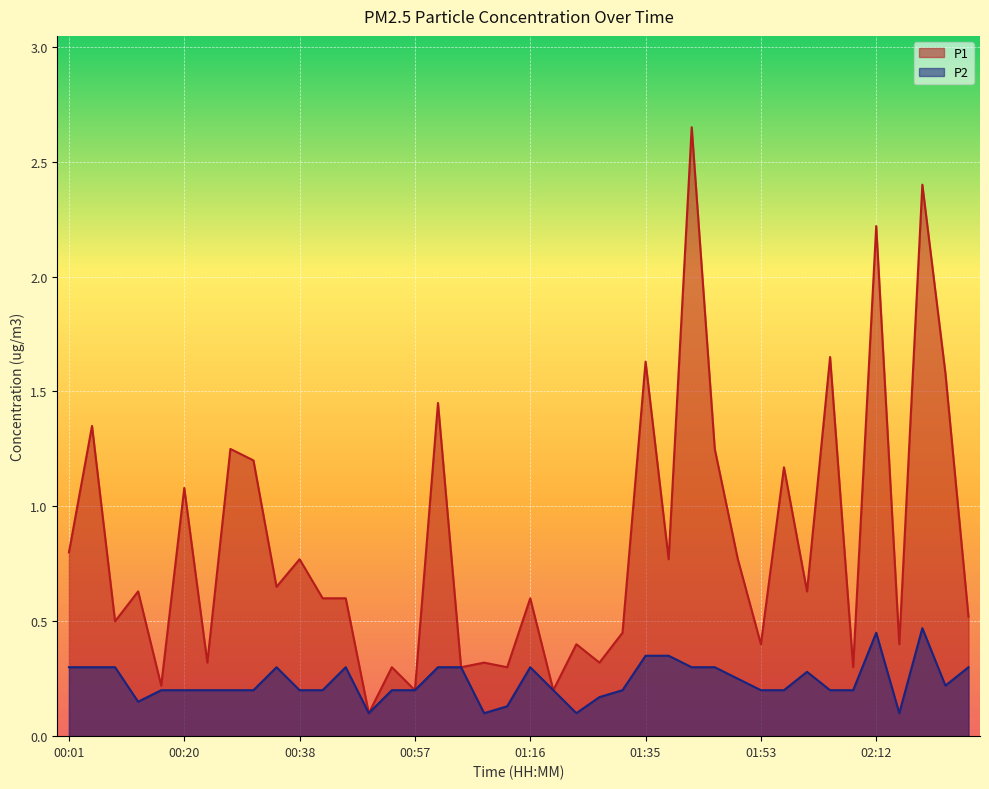

What value does the P2 series have at 00:57?

0.2